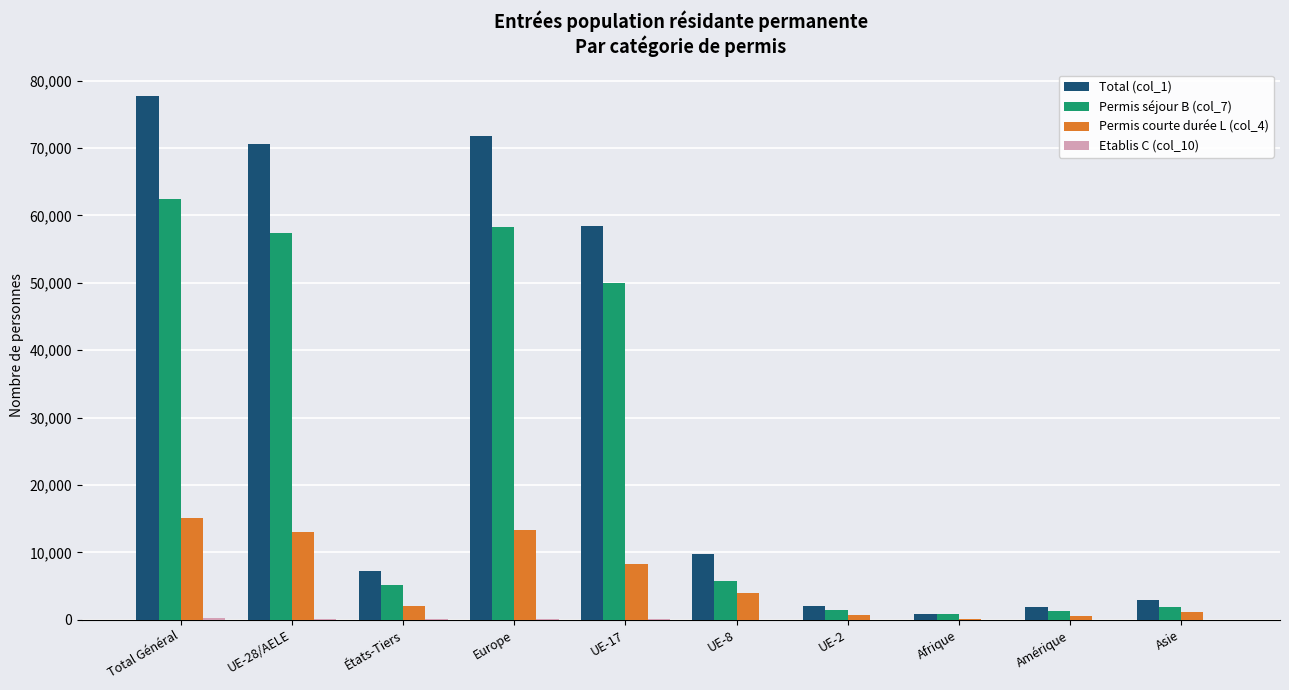

Does the chart contain stacked bars?

No